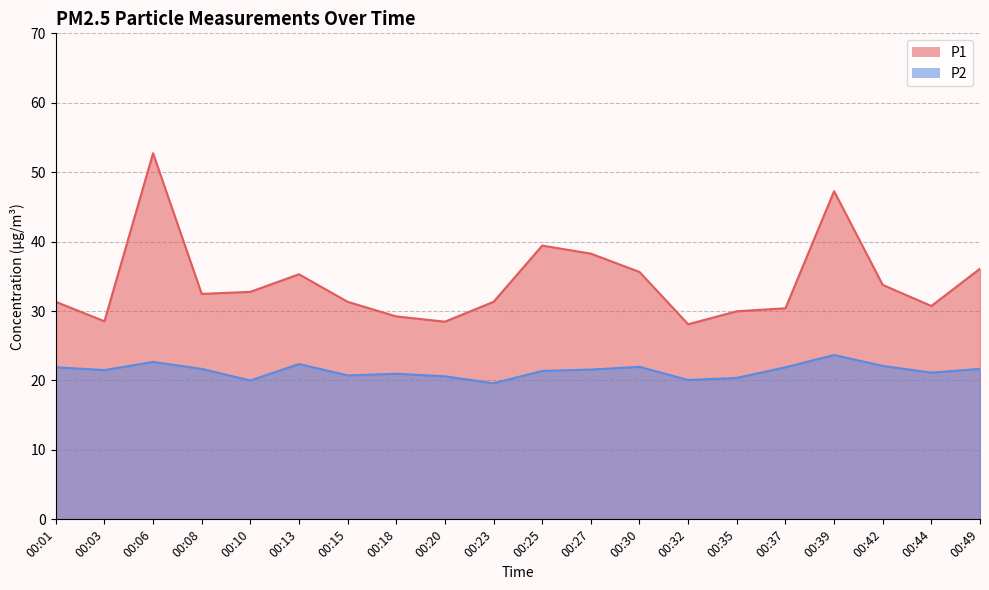

List the series in order of their overall mean, highest first.

P1, P2